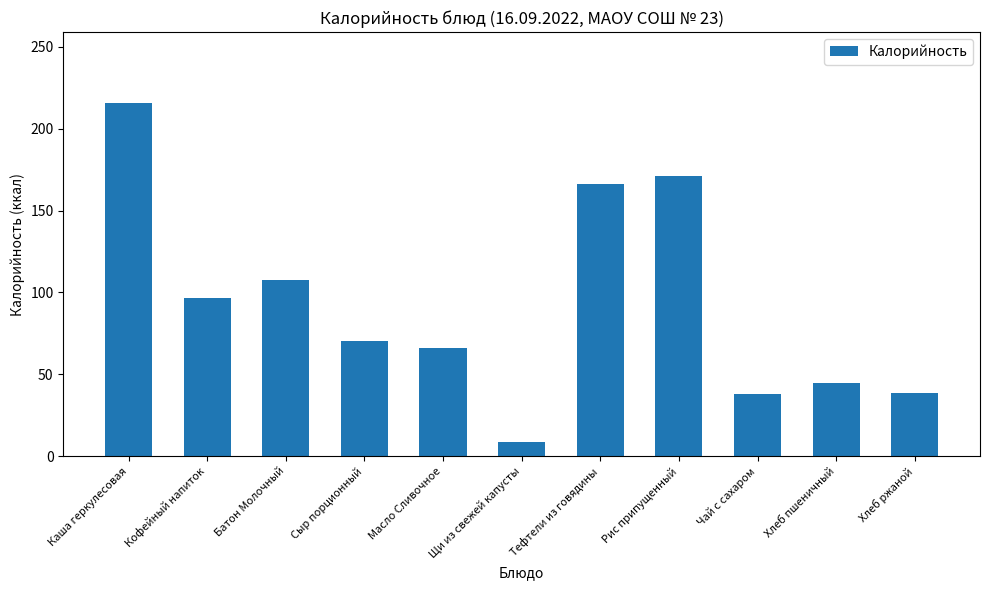

True or false: the data shows 62.3 at Хлеб пшеничный.

False